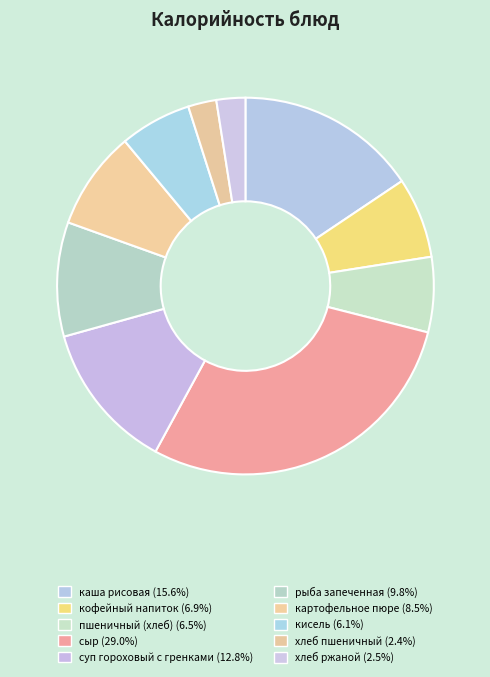

How many slices are in this pie chart?

10